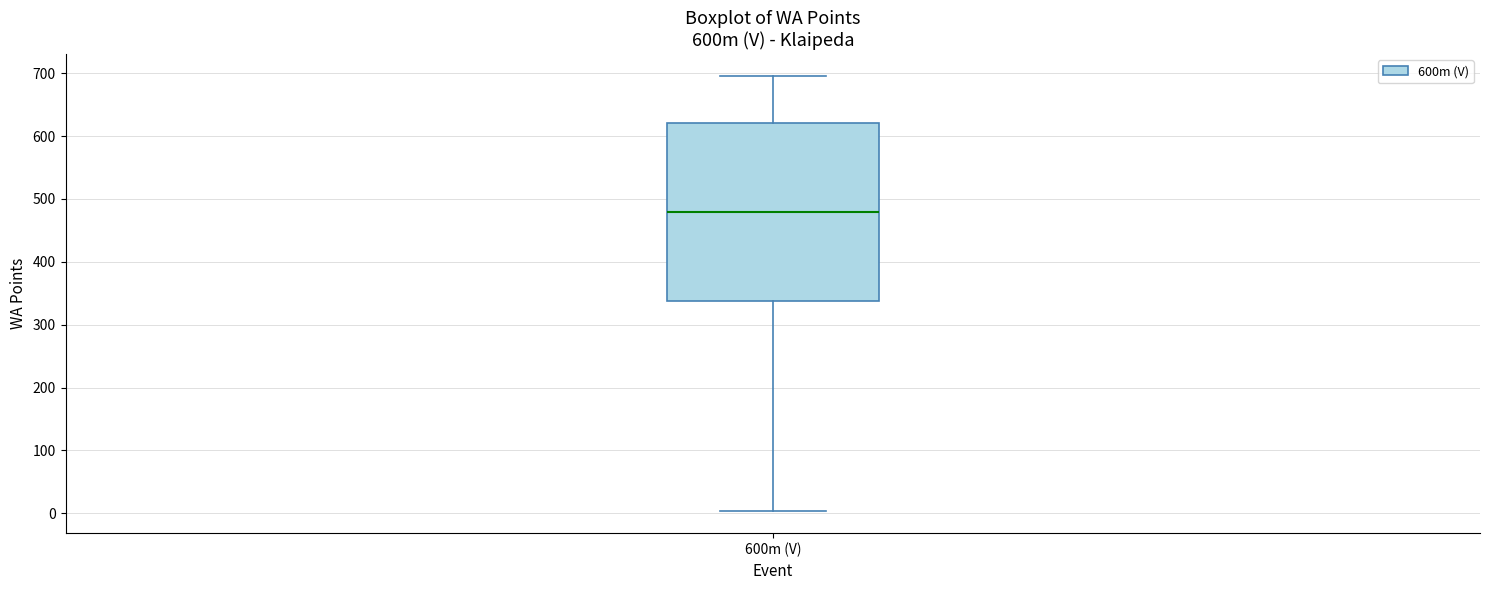

Read this box plot against the y-axis: the position of the median line, the range covered by the box, and the ends of both whiskers. The values are not printed on the chart, so give them approximately, as read against the axis.

median 480, box 340 to 620, whiskers 0 to 700